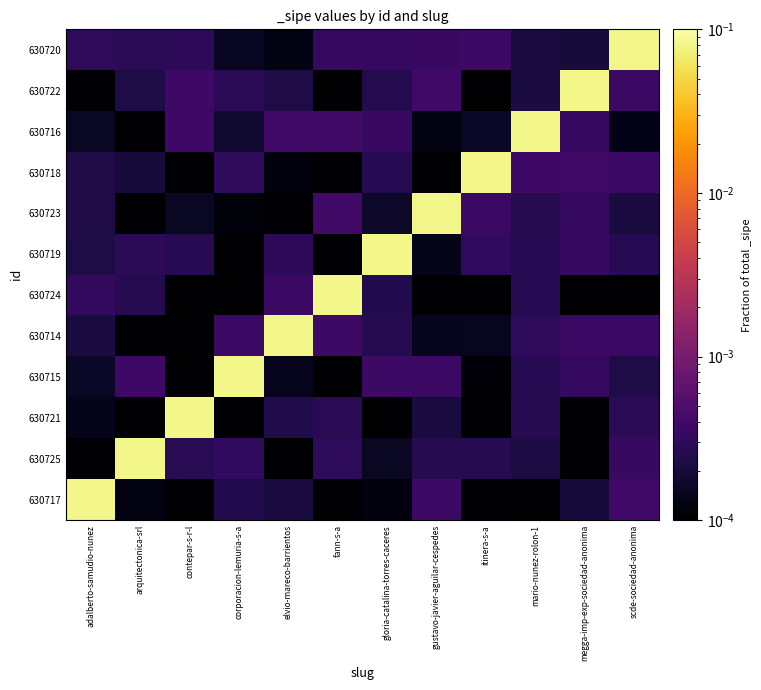

What is the maximum value shown in the chart?

0.1